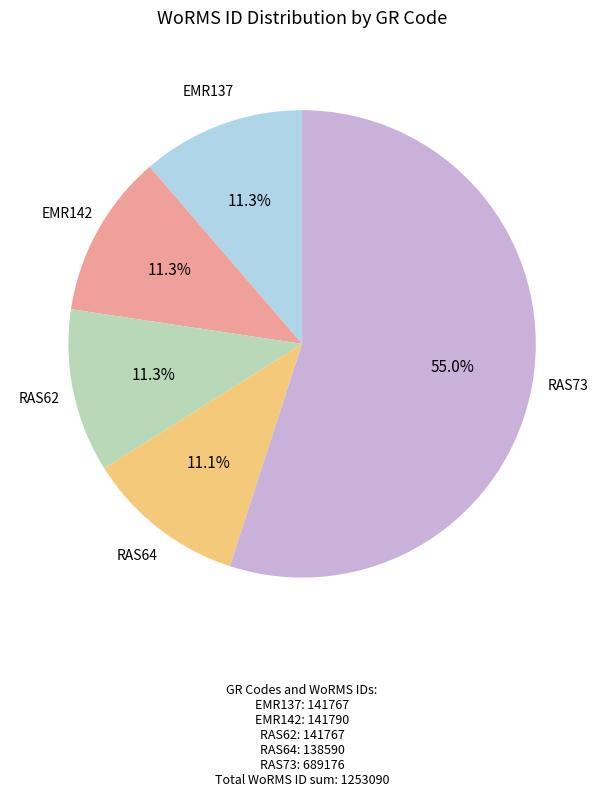

To the nearest percent, what is the difference between the RAS73 and RAS64 slice percentages?

44%